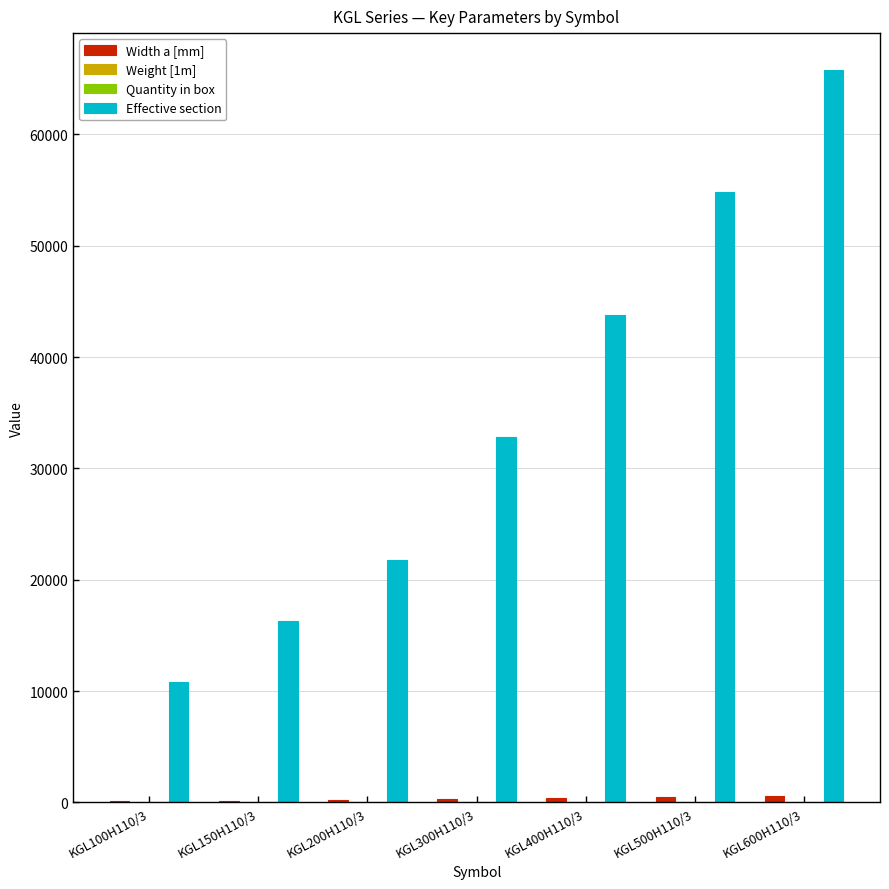

At which category is the sum across all series the highest?

KGL600H110/3